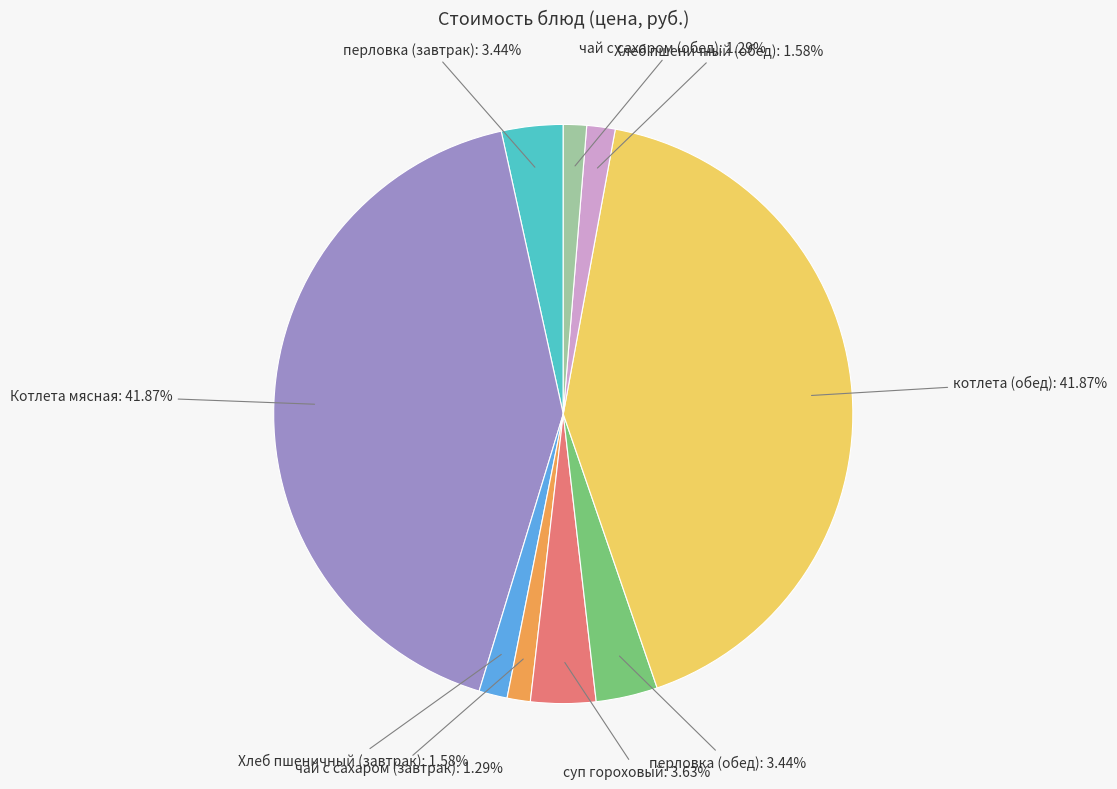

Count the number of slices in the pie.

9